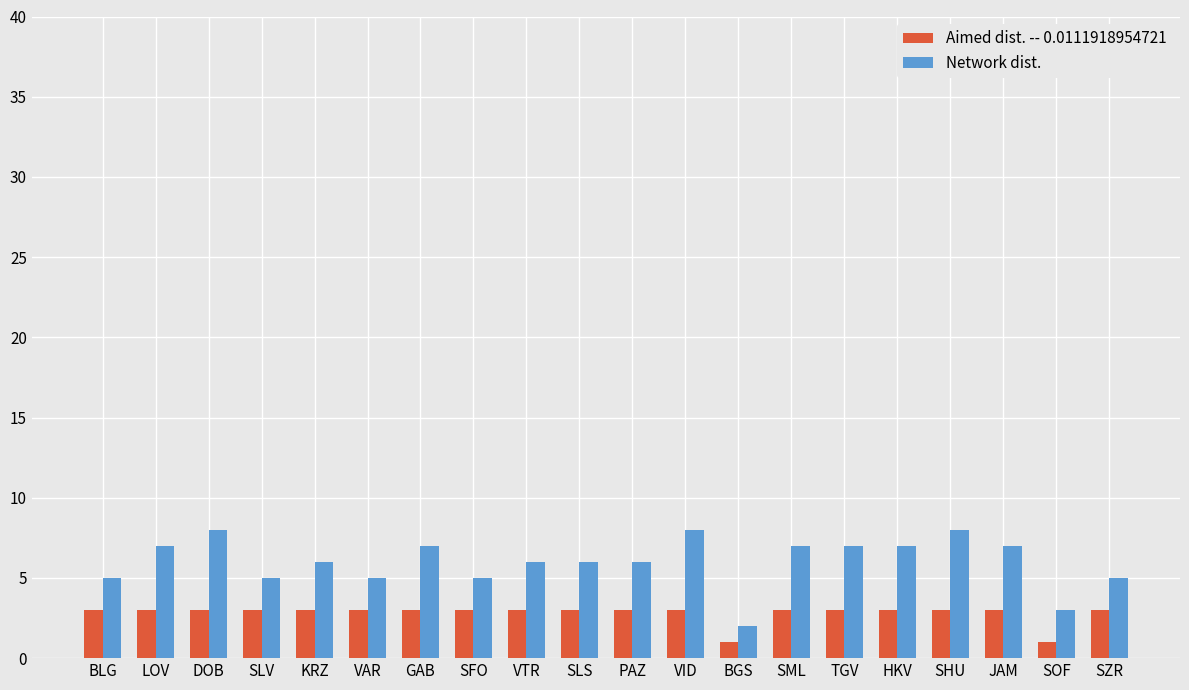

How many bars are there in total?

40